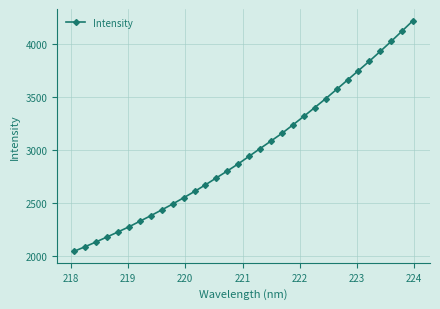

What is the average value?

2984.3